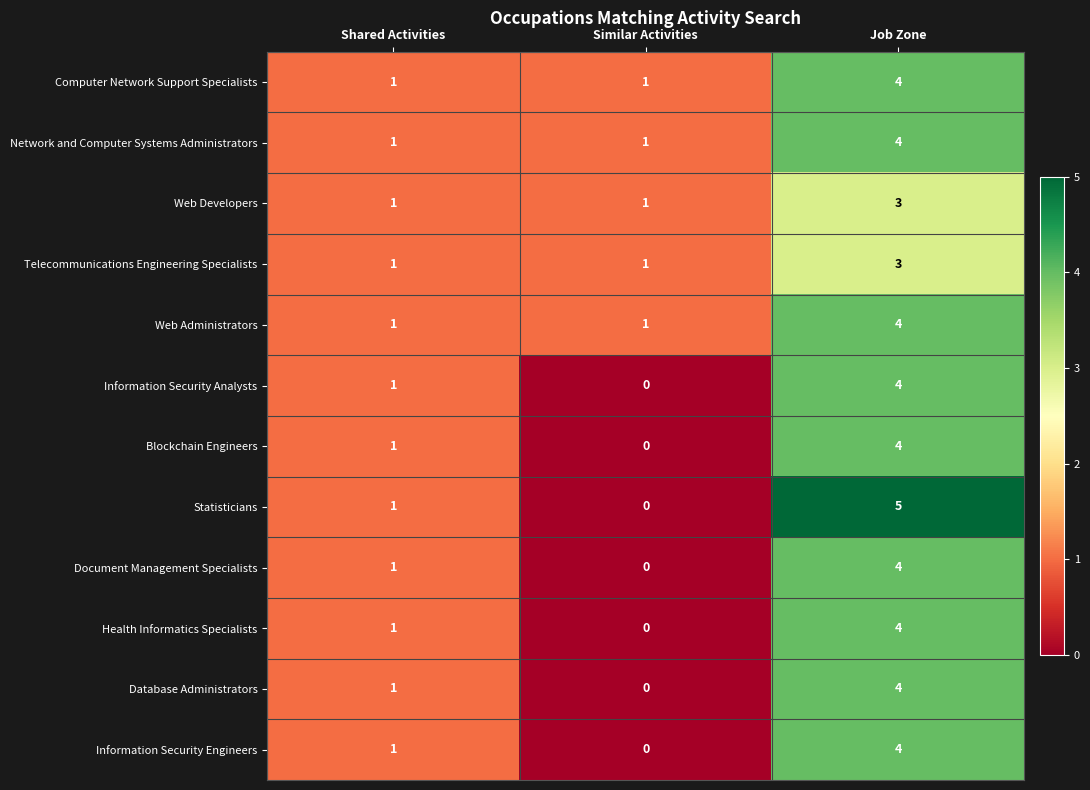

What is the sum of the Network and Computer Systems Administrators values at Job Zone and Shared Activities?

5